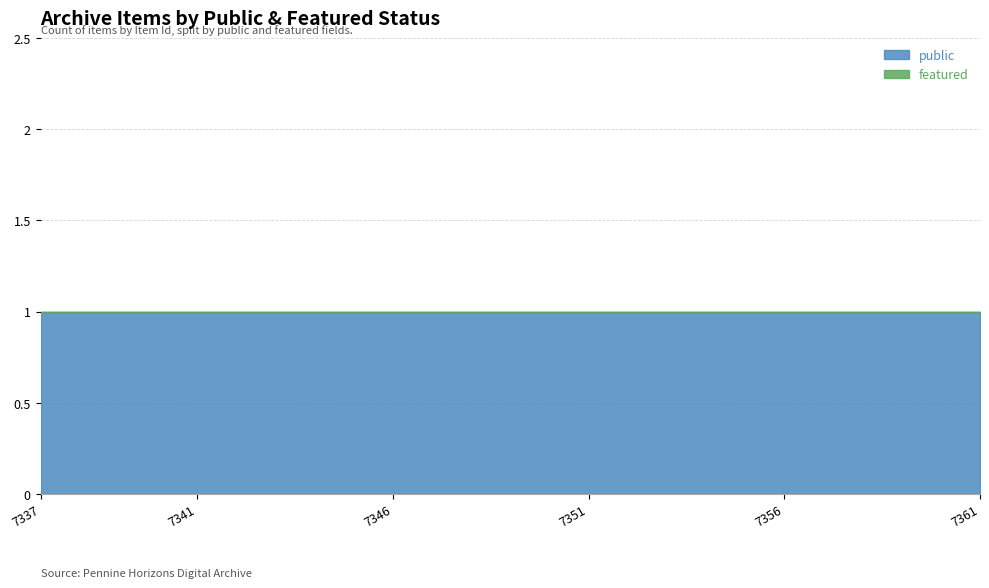

Which category has the lowest value in the featured series?

7337